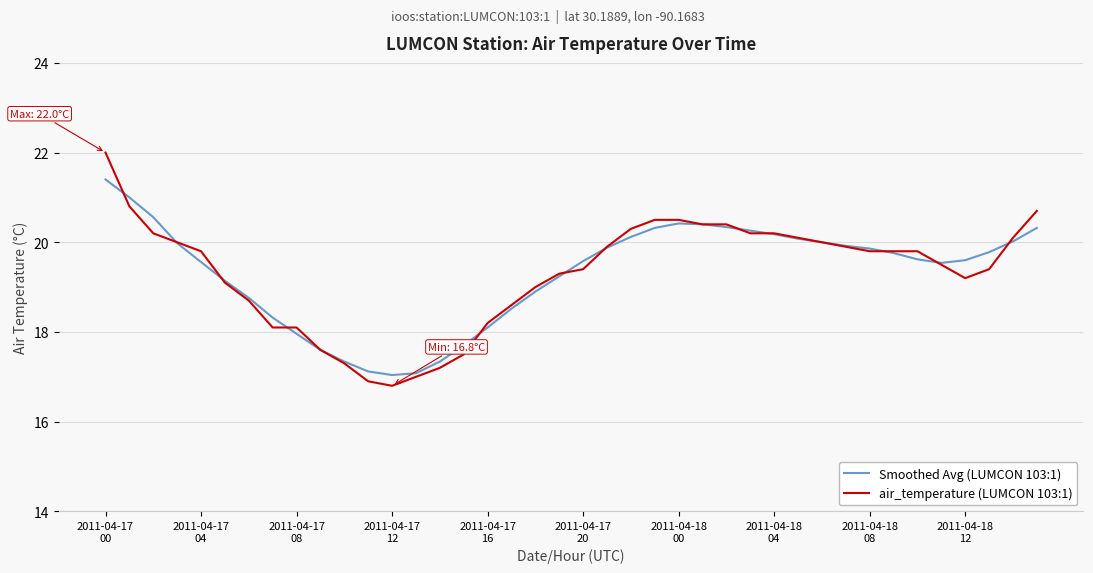

List the series in order of their peak value, lowest first.

Smoothed Avg (LUMCON 103:1), air_temperature (LUMCON 103:1)